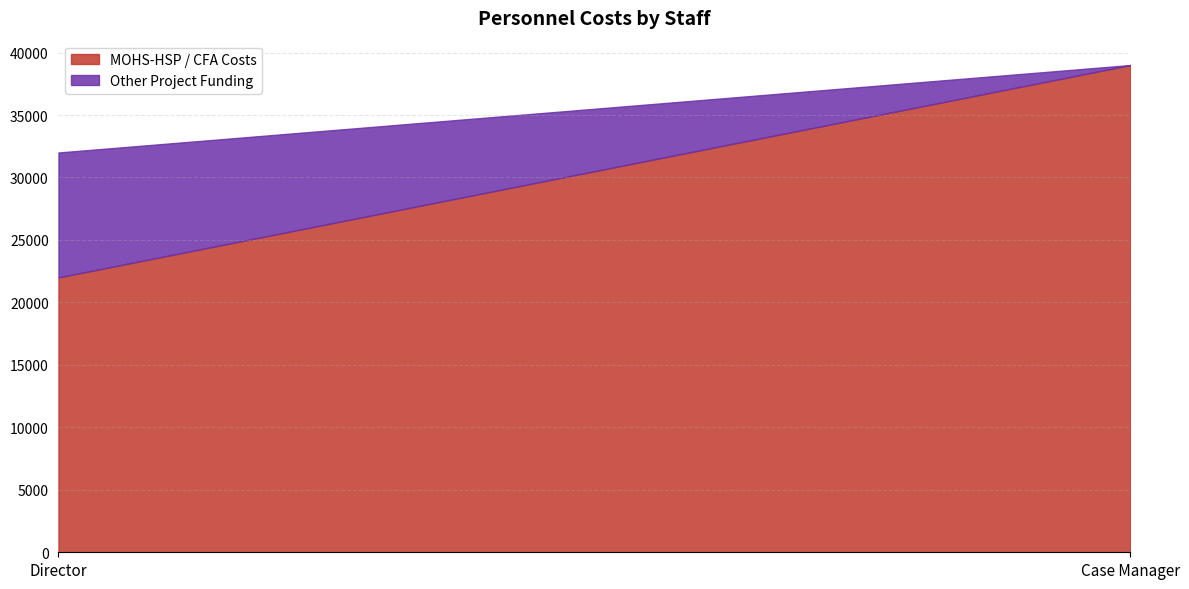

Reading left to right, transcribe all the data shown in this chart.

MOHS-HSP / CFA Costs: 22000	39000
Other Project Funding: 10000	0